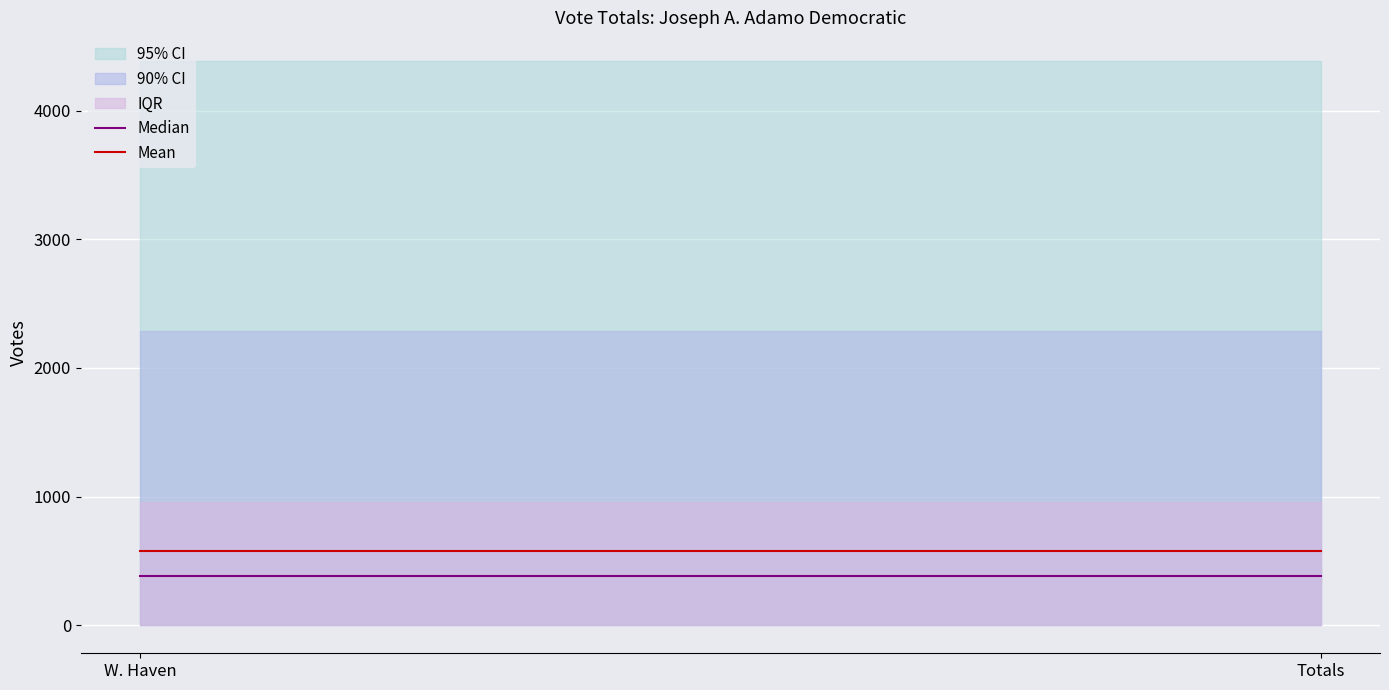

Which series changed the most between W. Haven and Totals?

Median